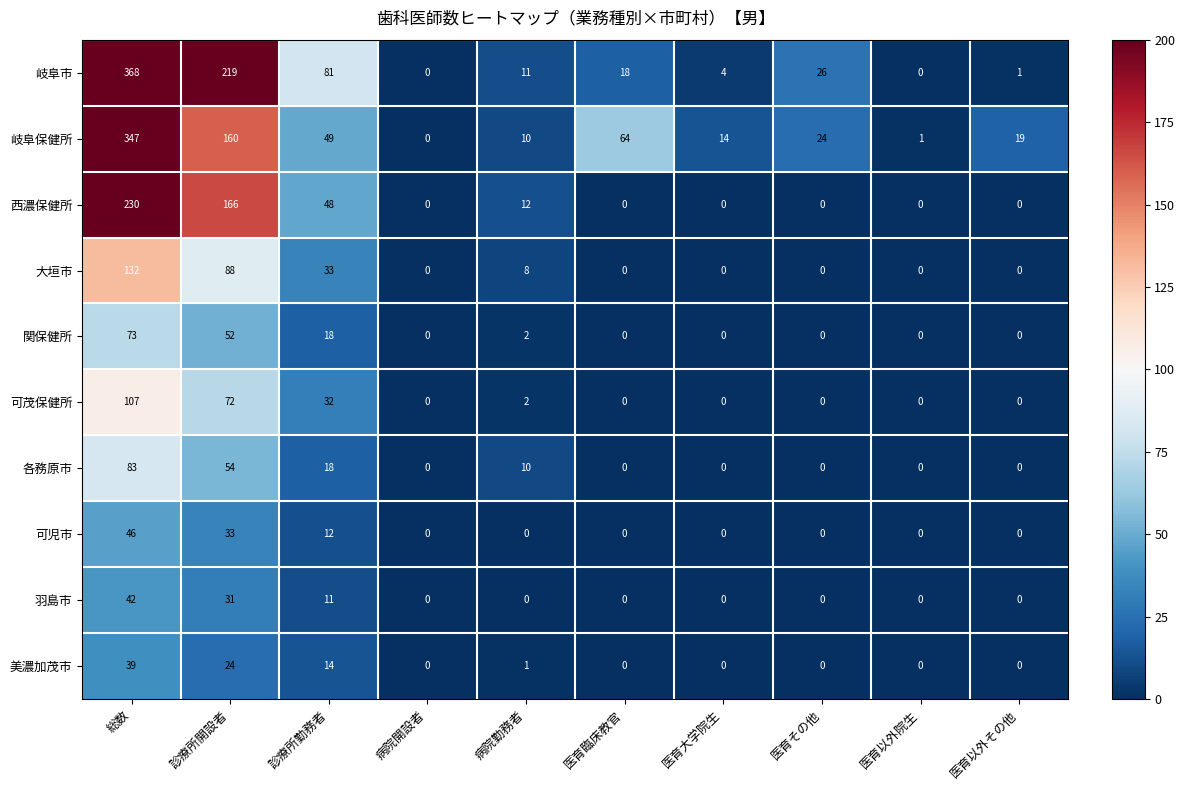

The 岐阜保健所 series shows 38 at 医育その他. True or false?

False